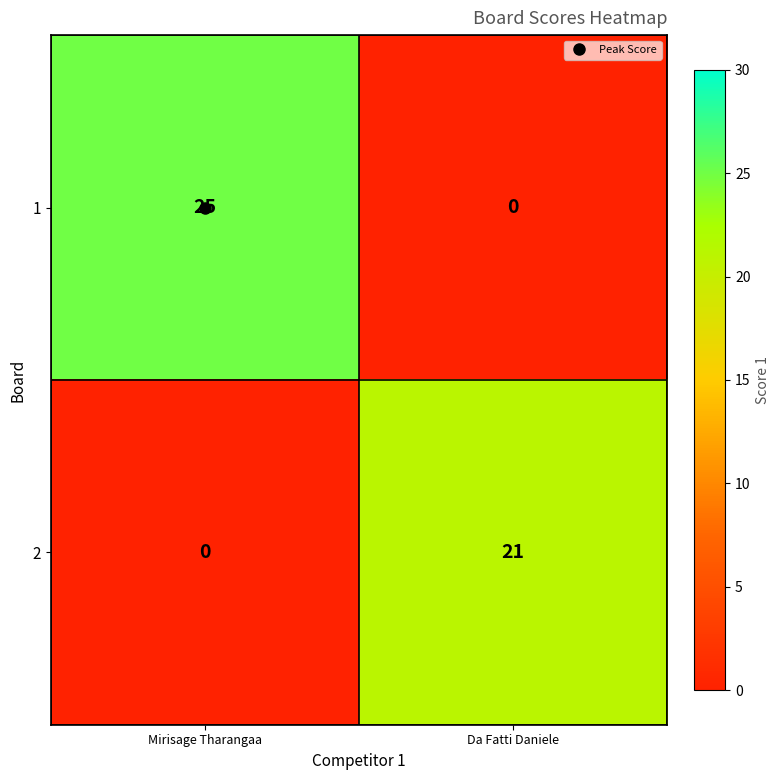

Which category has the highest value across all series?

Mirisage Tharangaa